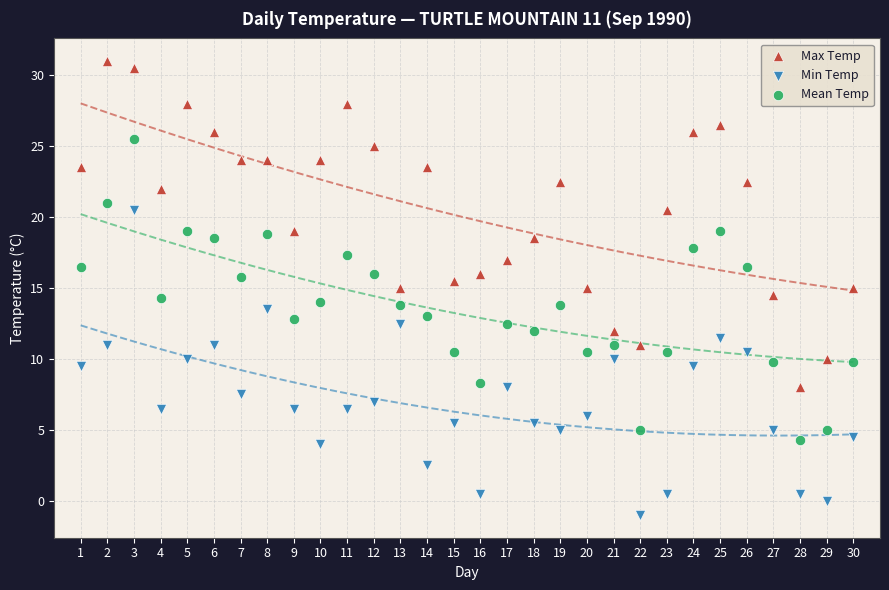

Across all data points, what is the range of Y values (max minus min)?

32.0